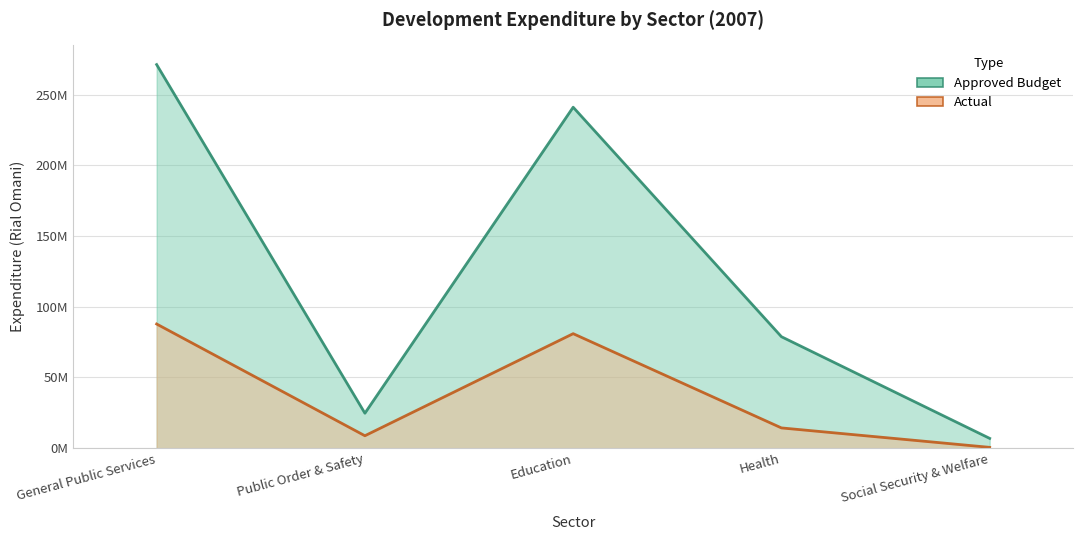

How many lines are shown in the chart?

2